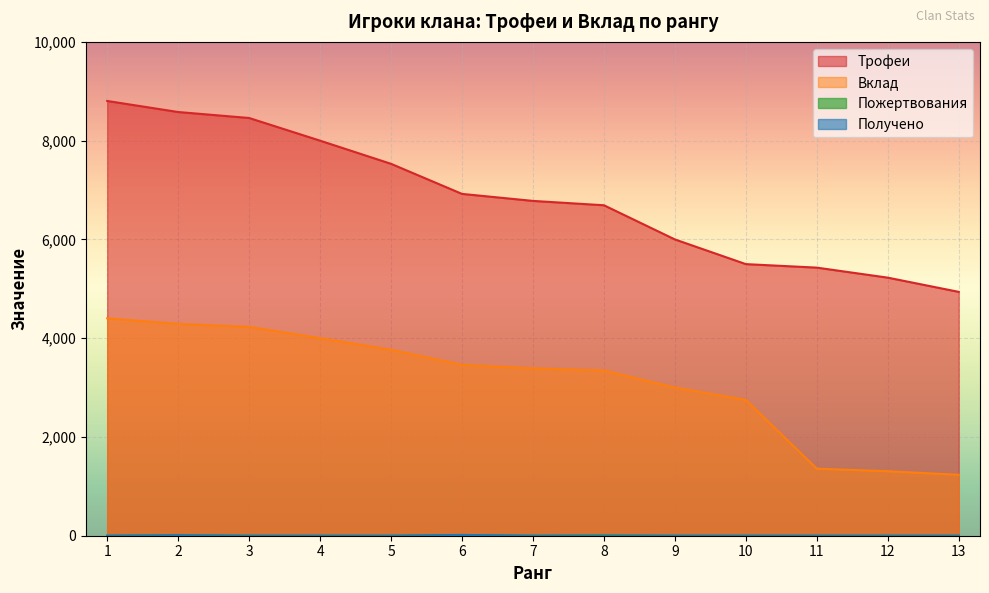

Rank the series at 13 from lowest to highest value.

Пожертвования, Получено, Вклад, Трофеи